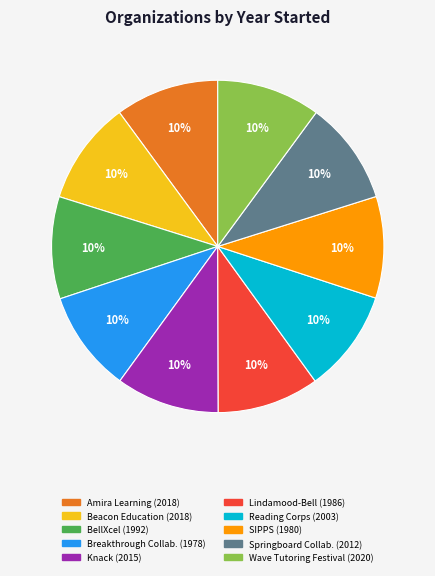

To the nearest percent, what is the average slice percentage?

10%